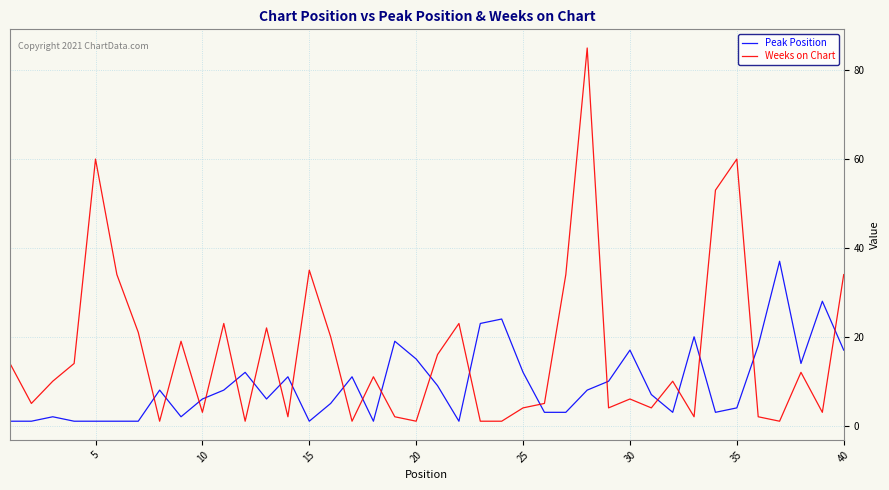

True or false: Peak Position has more than 0 interior local peaks.

True